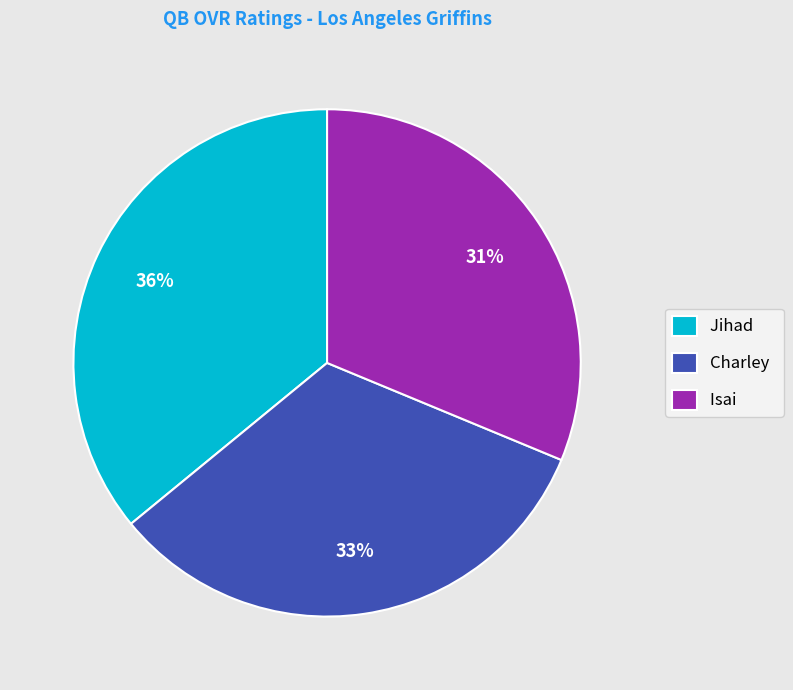

What is the ratio of the value at Jihad to the value at Charley?

1.1